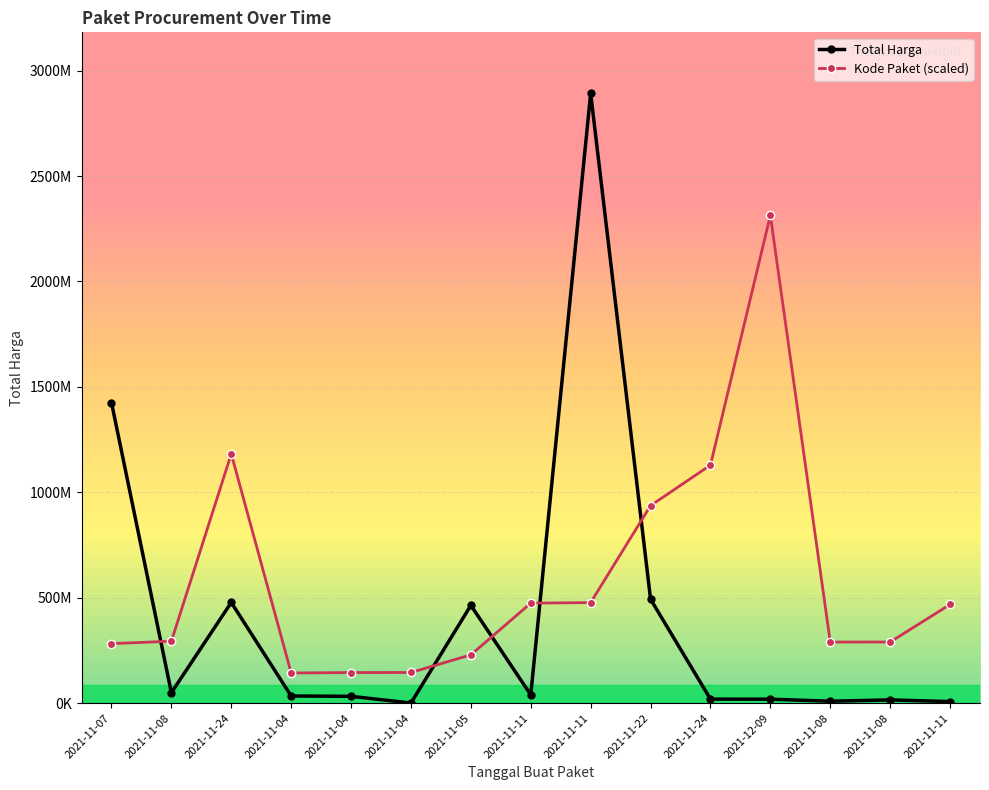

Reading left to right, list all the values displayed in this chart.

Total Harga: 1425867900.0	49730040.0	477600000.0	34000000.0	32441200.0	577875.0	464002100.0	39440000.0	2892122000.0	493000000.0	19175000.0	18900000.0	9180000.0	15513960.0	7401240.0
Kode Paket (scaled): 282306817.2	293818585.4	1182272019.9	143141957.5	145088553.8	145457735.9	229094256.0	474415742.0	477000016.5	936816285.8	1129009115.7	2313697600.0	289841487.6	290026078.7	468038960.8